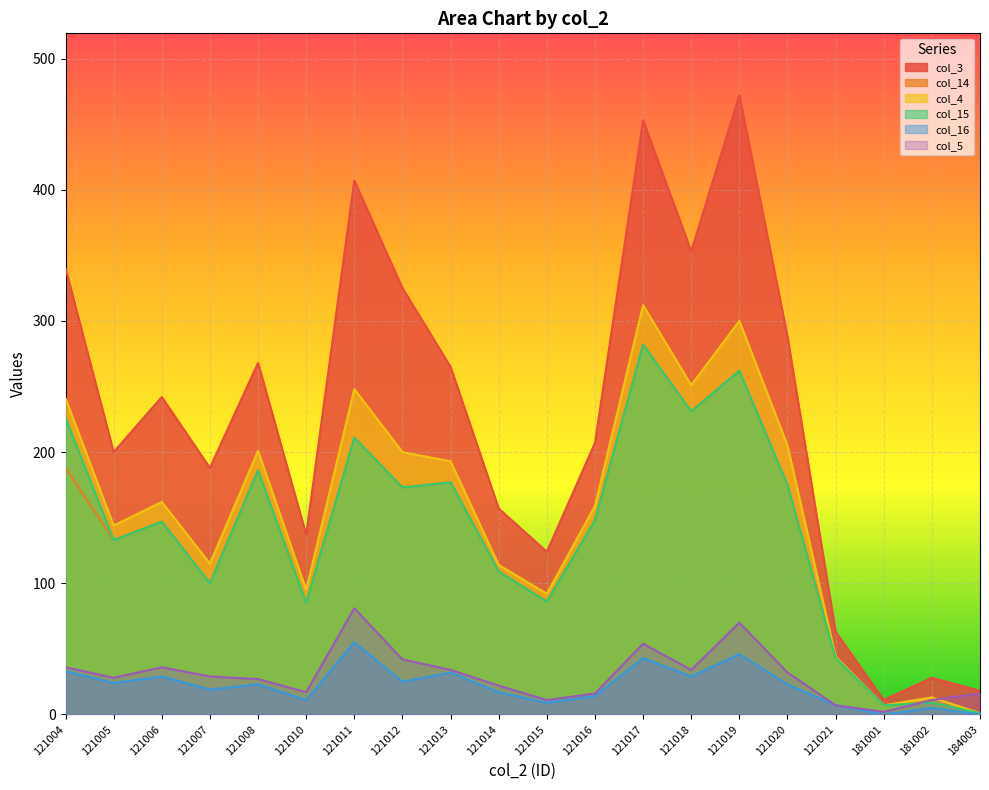

Reading left to right, extract all data points from this chart.

col_3: 340	200	242	188	268	137	407	325	265	157	124	207	453	353	472	288	63	11	28	18
col_14: 188	133	147	100	186	85	211	173	177	109	86	148	282	231	262	175	43	7	9	1
col_4: 241	144	162	115	201	95	248	200	193	114	92	159	312	251	300	205	44	7	13	1
col_15: 226	133	147	100	186	85	211	173	177	109	86	148	282	231	262	175	43	7	9	1
col_16: 33	24	29	19	23	11	55	25	32	17	9	14	43	29	46	23	7	0	5	0
col_5: 36	28	36	29	27	17	81	42	34	22	11	16	54	34	70	32	7	2	11	16